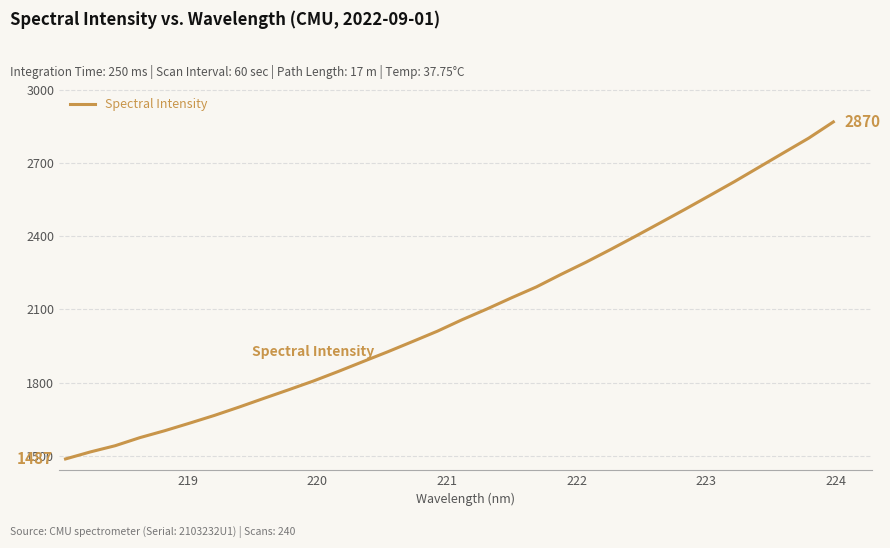

What is the maximum value shown in the chart?

2869.7